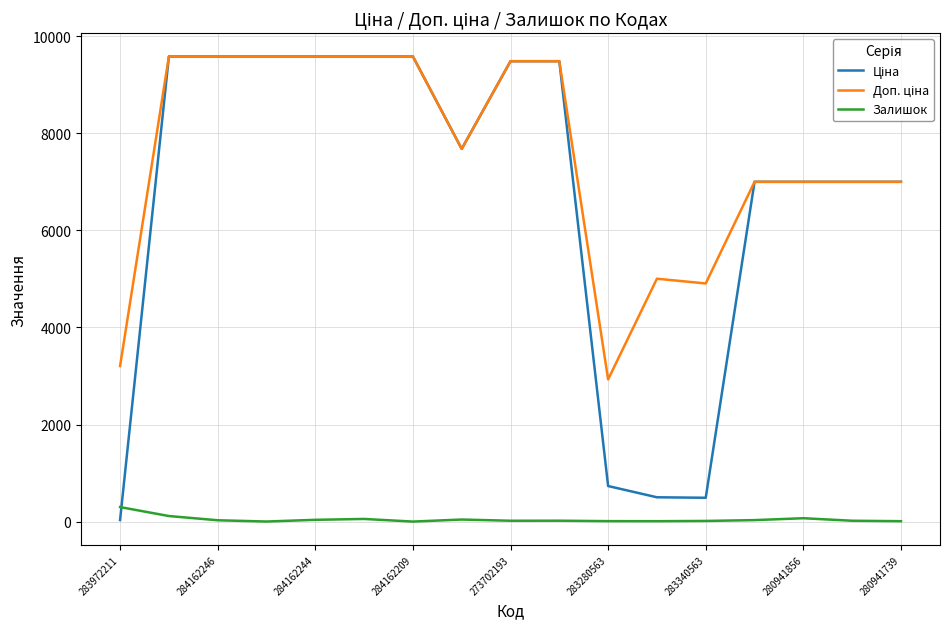

What is the maximum value shown in the chart?

9585.4